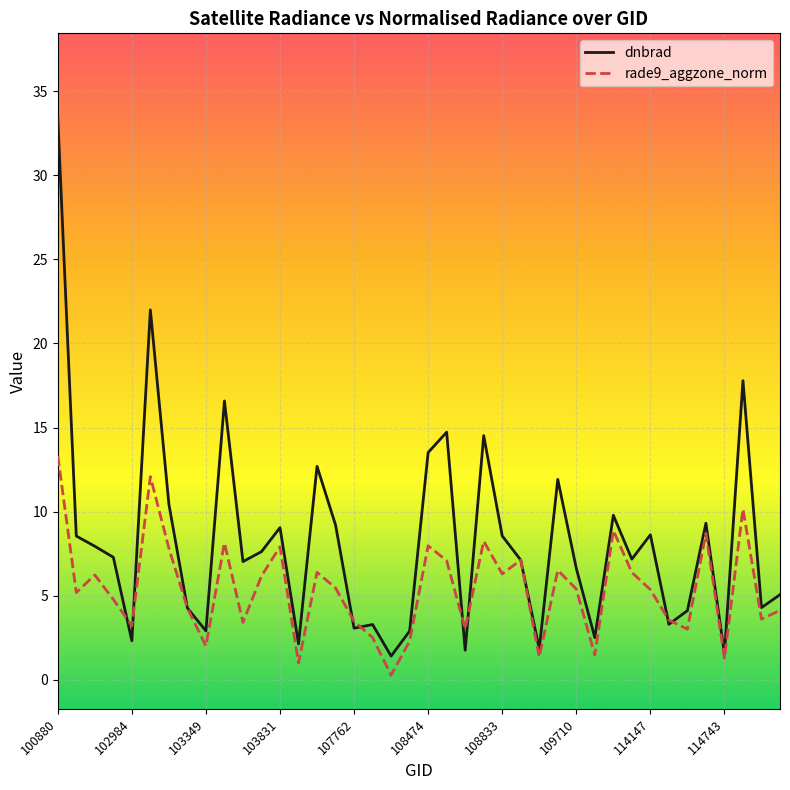

Rank the series by their average value, from lowest to highest.

rade9_aggzone_norm, dnbrad